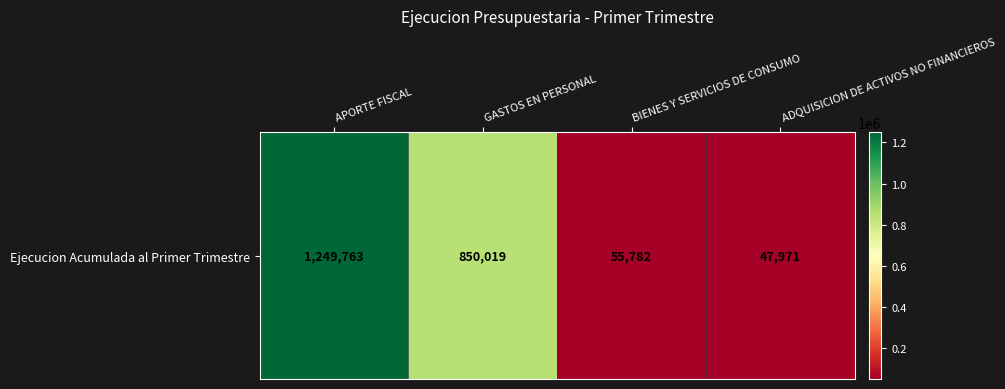

What is the ratio of the value at GASTOS EN PERSONAL to the value at BIENES Y SERVICIOS DE CONSUMO?

15.2